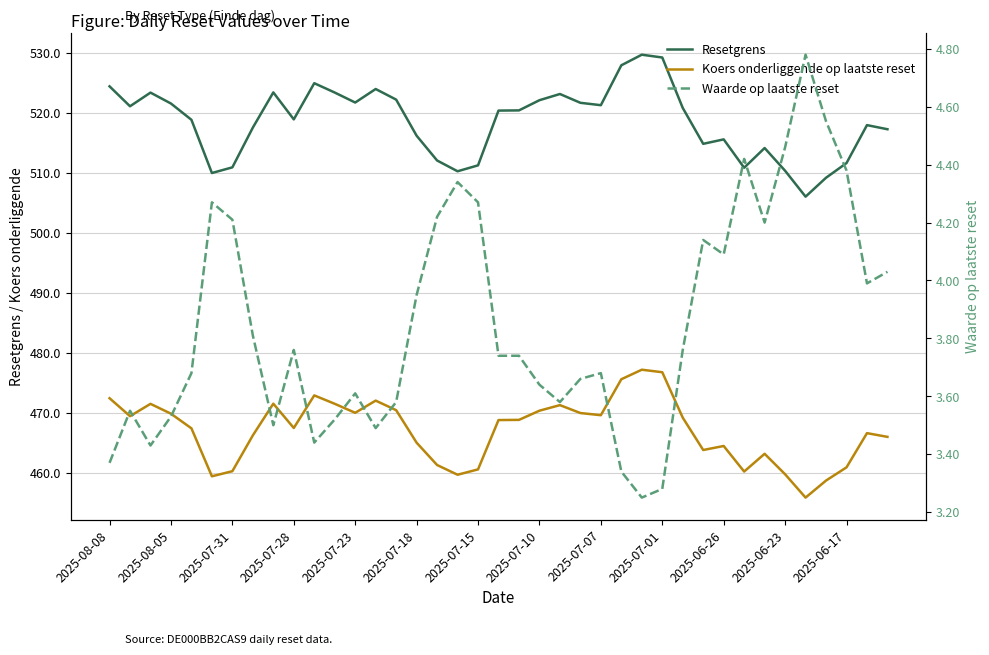

True or false: Resetgrens and Koers onderliggende op laatste reset intersect in this chart.

False